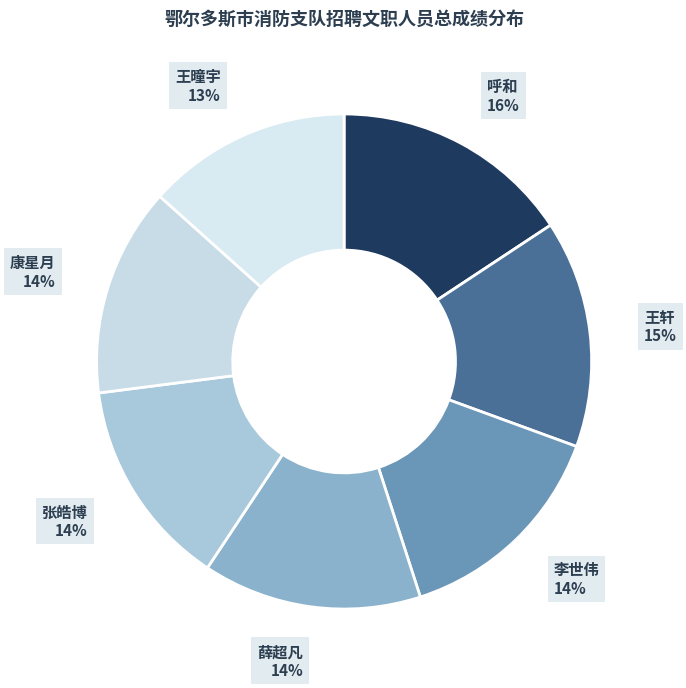

Count the number of slices in the pie.

7